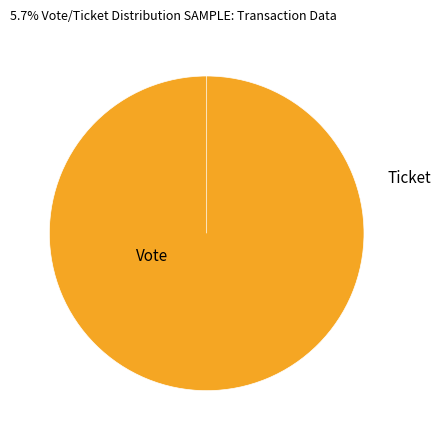

How many slices are in this pie chart?

2